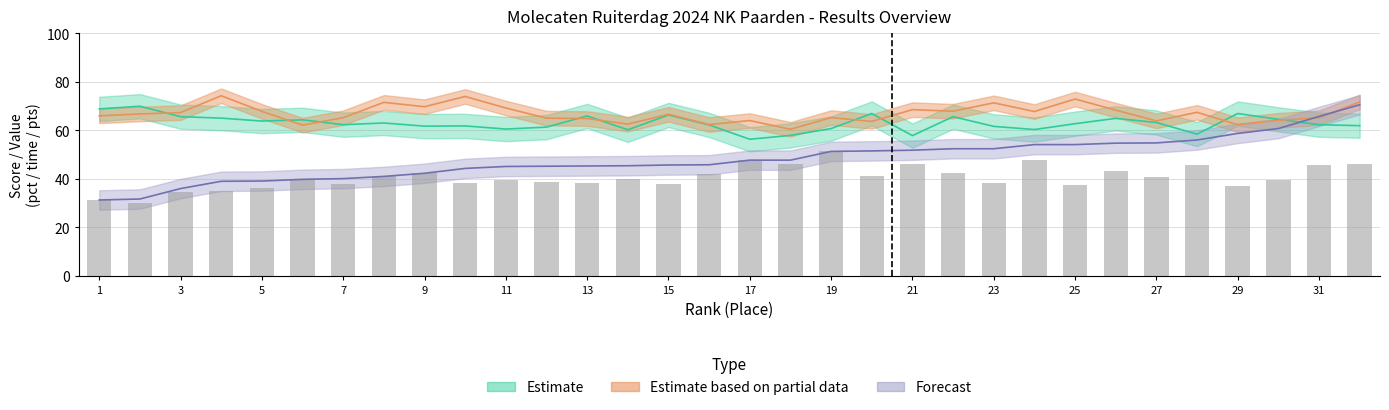

Read the Dressuur_ptn value at 28.

58.4